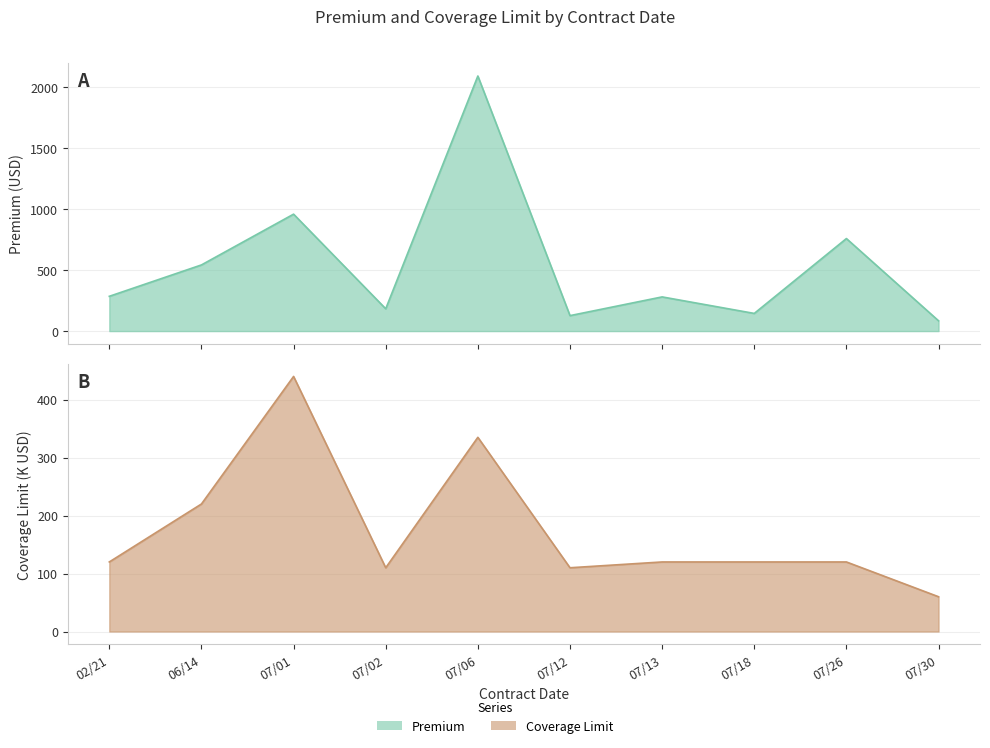

List the labels in order of Coverage Limit value, smallest first.

07/30, 07/02, 07/12, 02/21, 07/13, 07/18, 07/26, 06/14, 07/06, 07/01